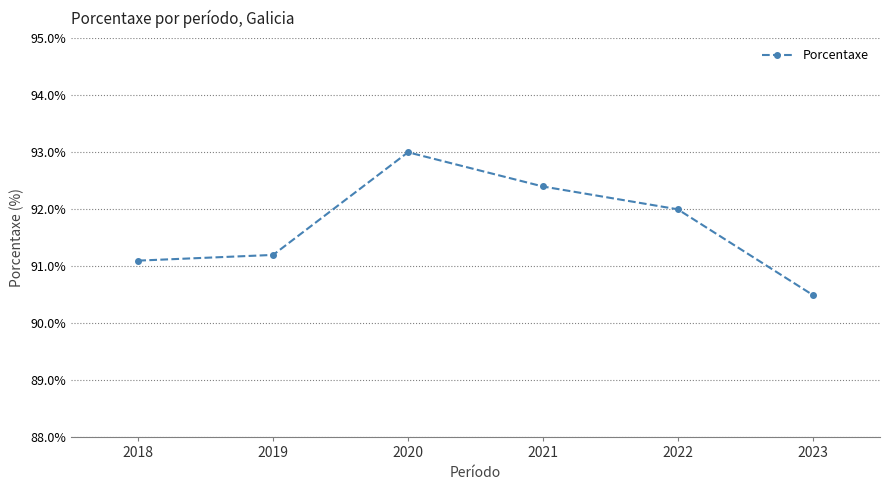

Count the number of data series in this chart.

1